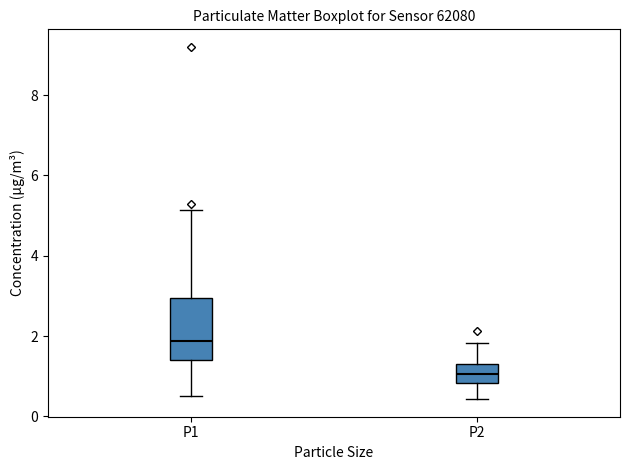

Which box is the tallest, from its lower edge to its upper edge?

P1